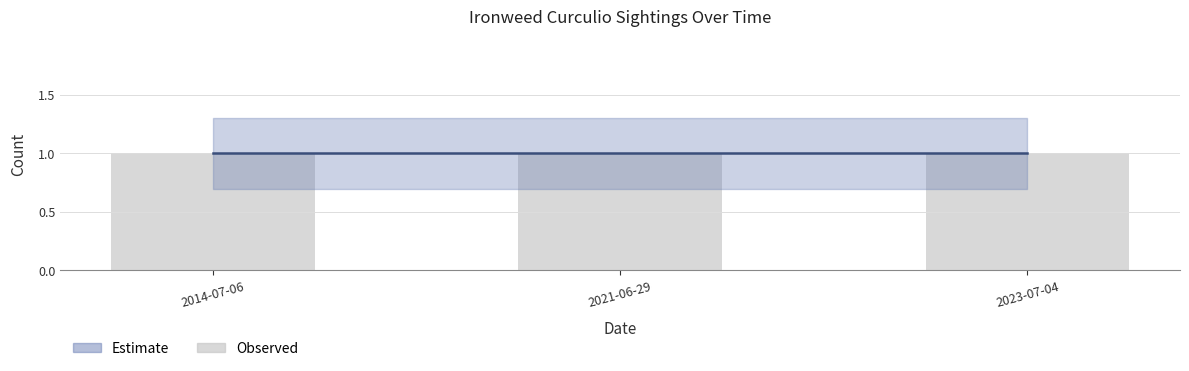

What is the average value of the Count_upper series?

1.3